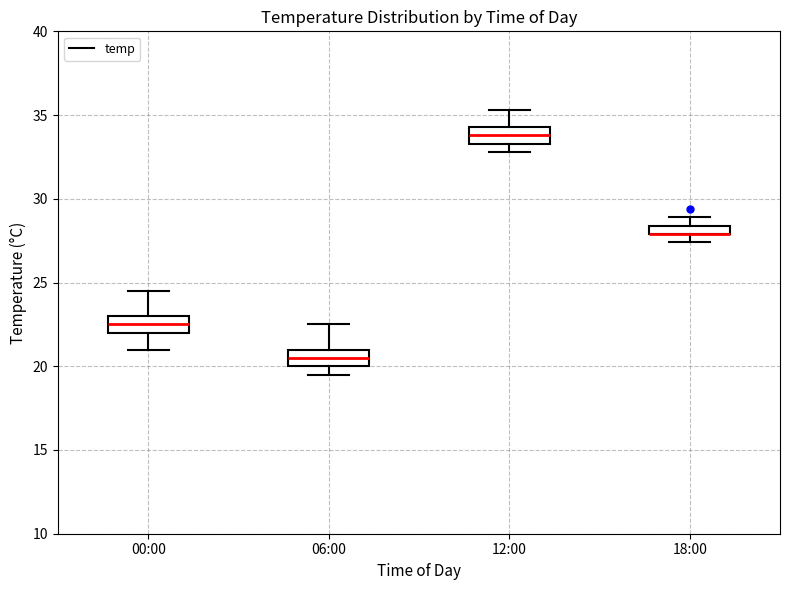

Where does the upper whisker of the box for 00:00 end on the y-axis? The values are not printed on the chart, so give them approximately, as read against the axis.

24.5